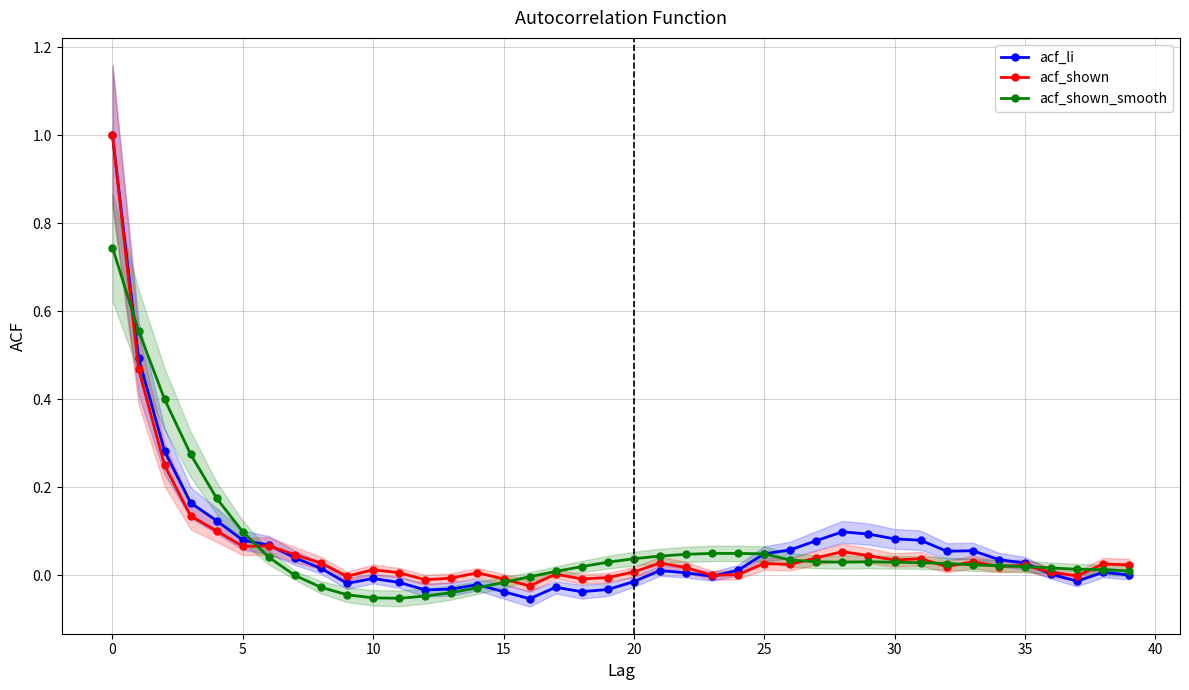

Which series ends up on top after the final intersection of acf_li and acf_shown_smooth?

acf_shown_smooth